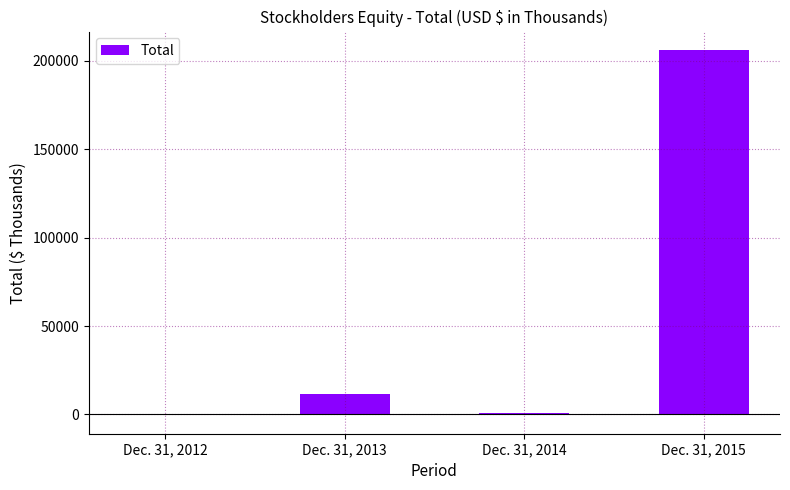

At which label is the value closest to 102852?

Dec. 31, 2013